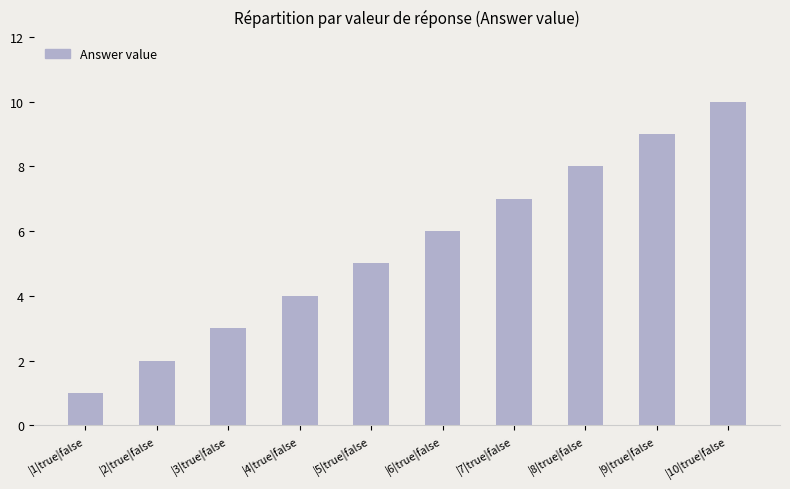

What is the smallest value displayed?

1